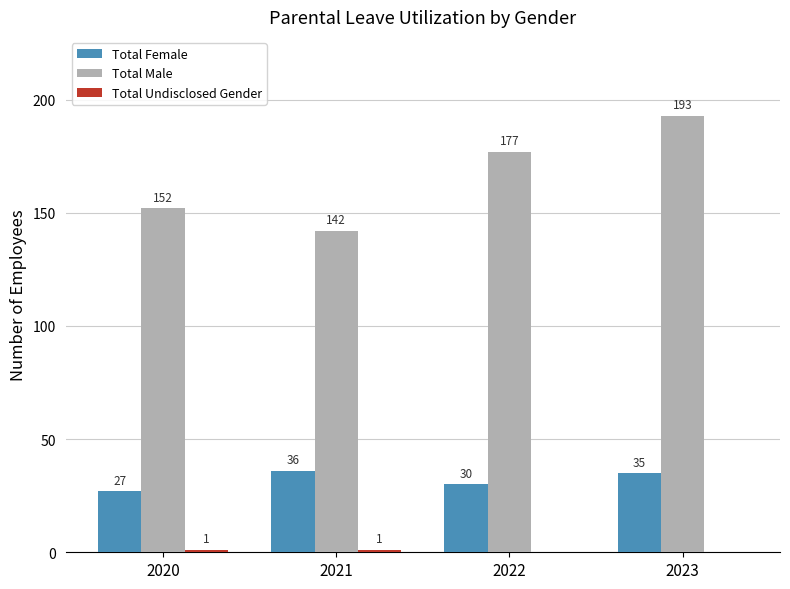

How many groups of bars are there?

4